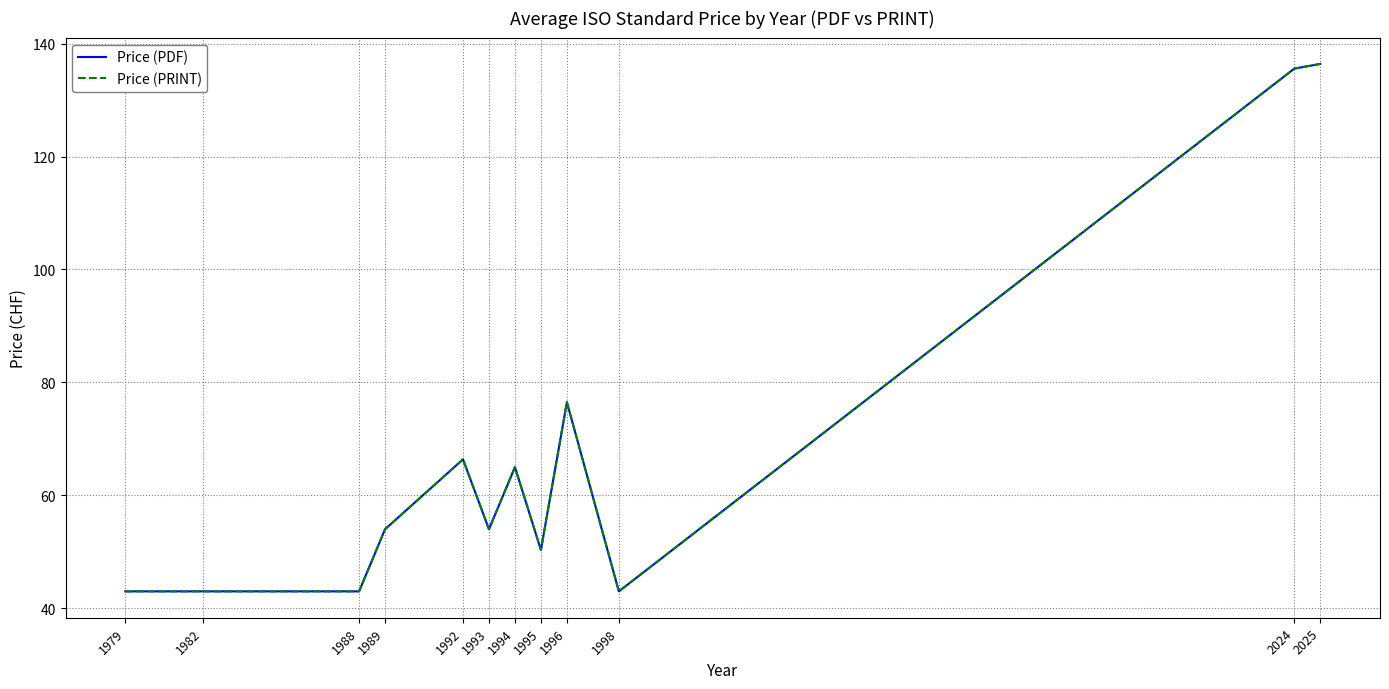

Which category has the lowest value in the Price (PDF) series?

1979